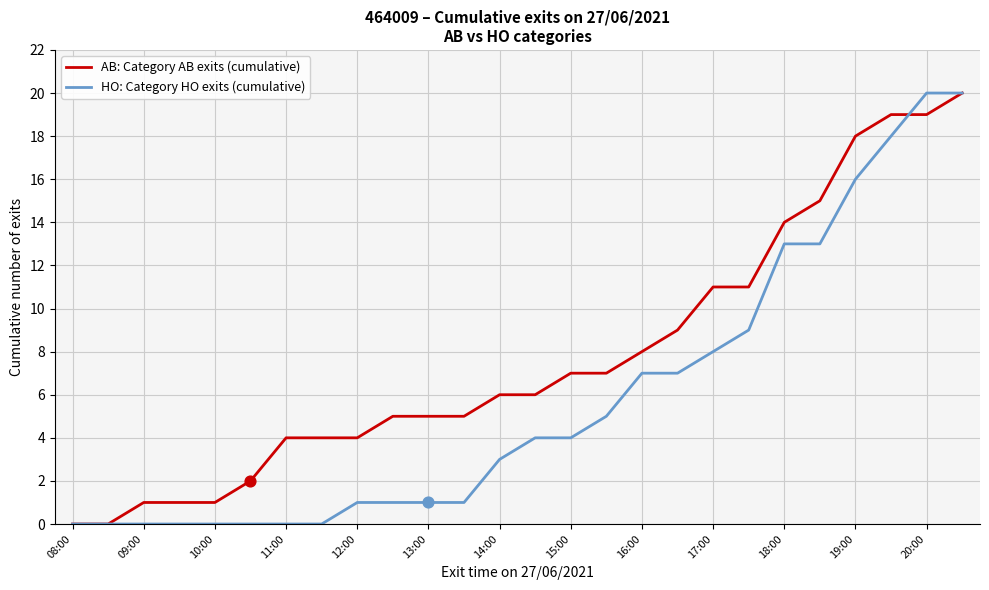

Which series has the largest total across all categories?

AB: Category AB exits (cumulative)